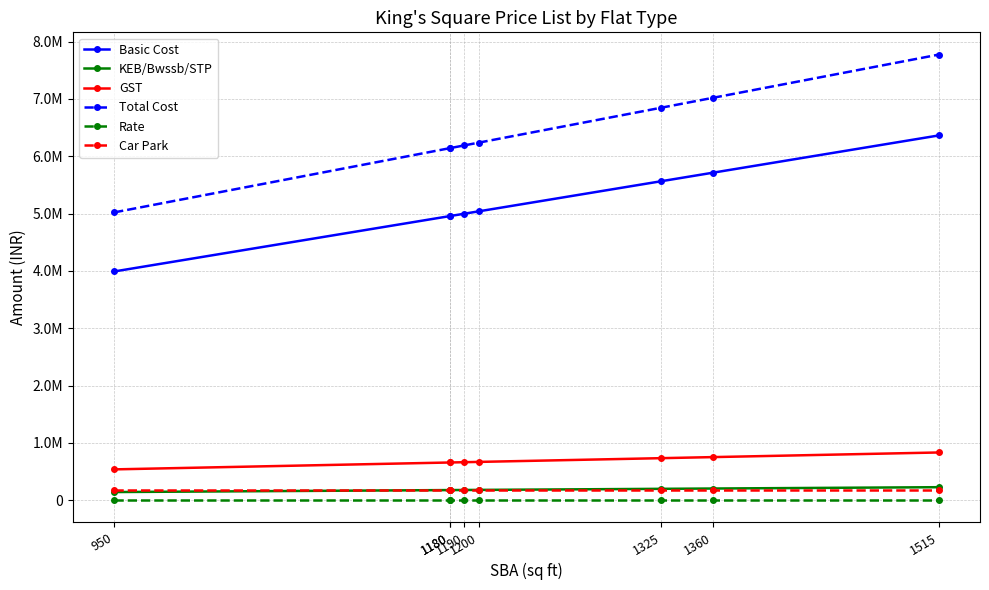

What is the maximum value for Rate?

4200